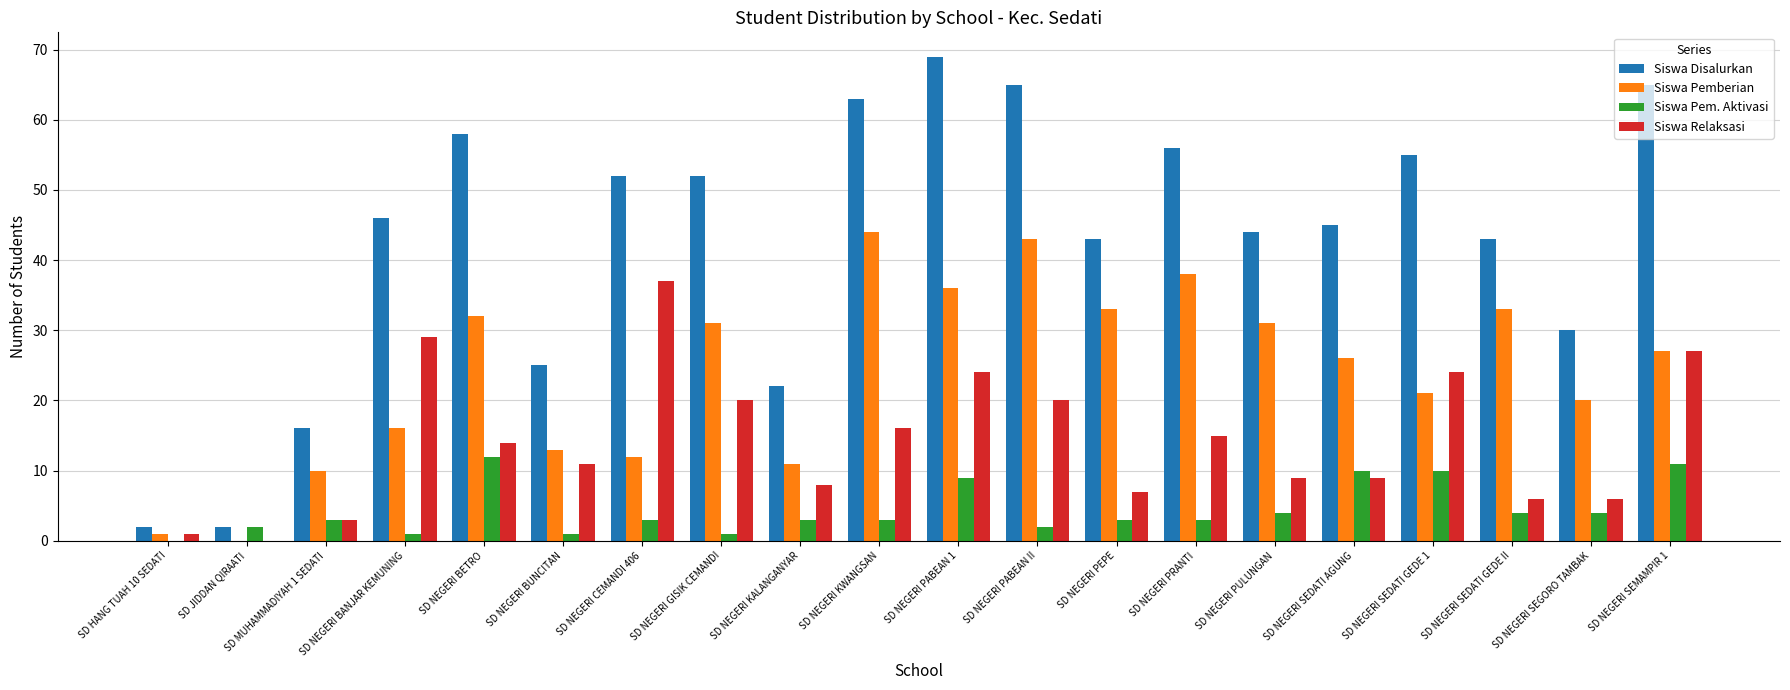

At which label does Siswa Disalurkan reach its peak?

SD NEGERI PABEAN 1